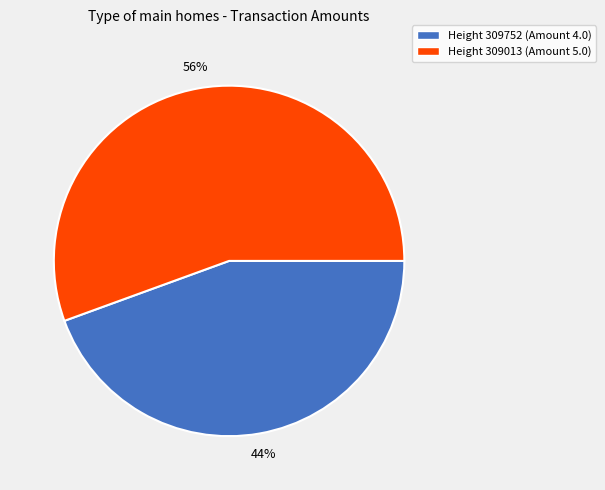

Which has a higher value, Height 309752 (Amount 4.0) or Height 309013 (Amount 5.0)?

Height 309013 (Amount 5.0)